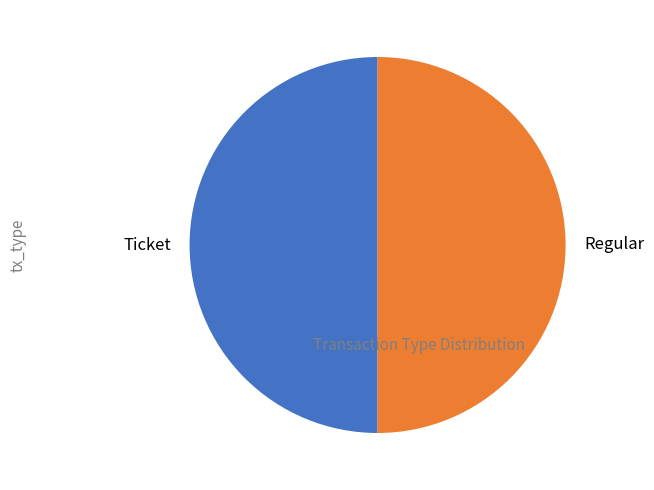

True or false: Ticket accounts for 50% of the total.

True